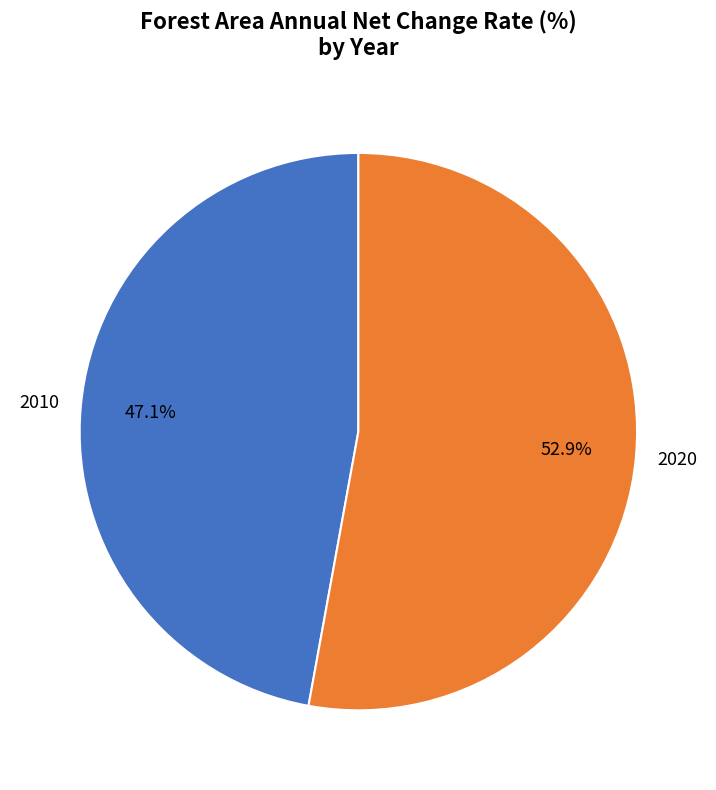

Is there a majority slice in this chart?

Yes